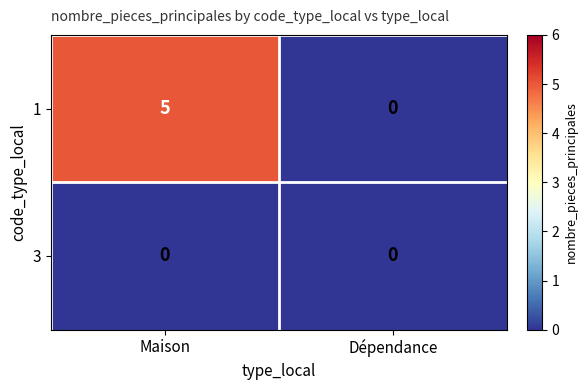

Which series has the largest total across all categories?

1